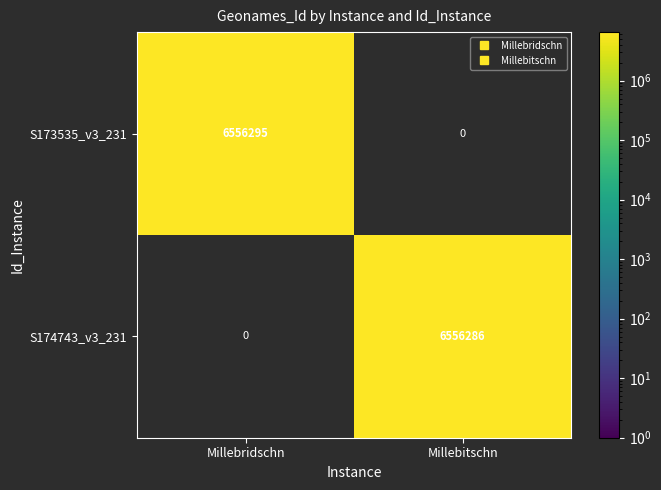

Is it true that S173535_v3_231 equals 11733572.5 at Millebridschn?

False